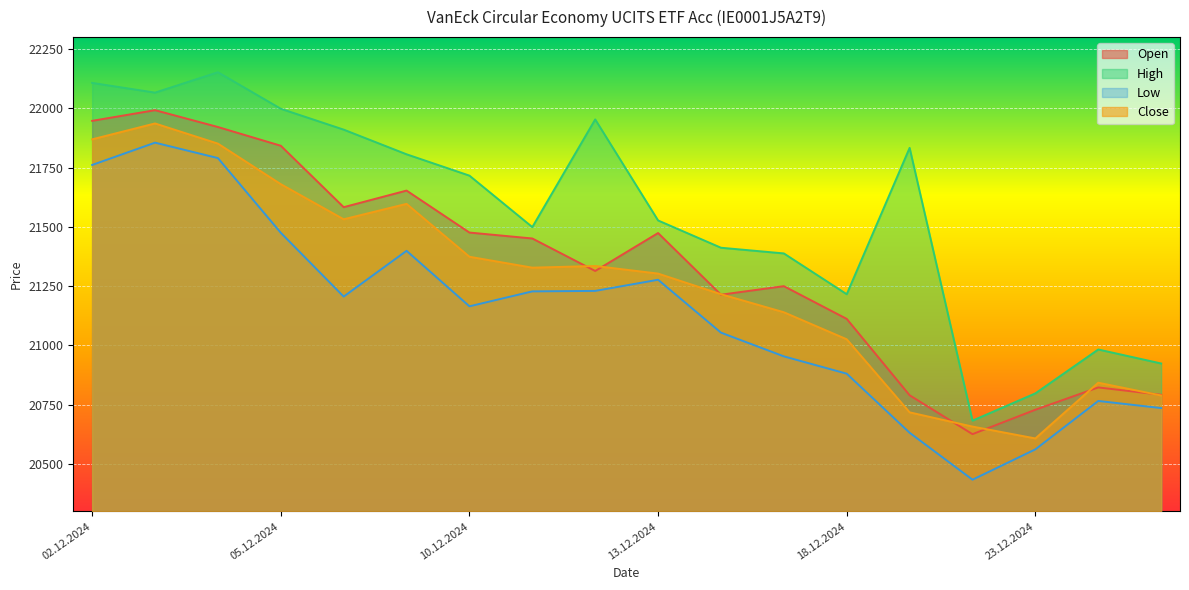

What is the difference between the highest and lowest values at 18.12.2024?

335